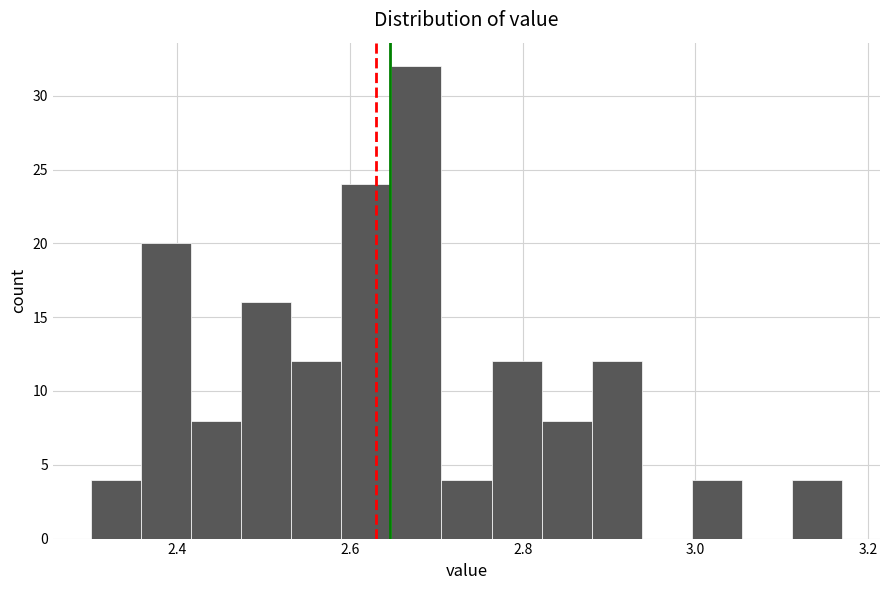

Around what value on the x-axis is the tallest bar? Give the approximate position of its centre, as read against the axis.

2.68